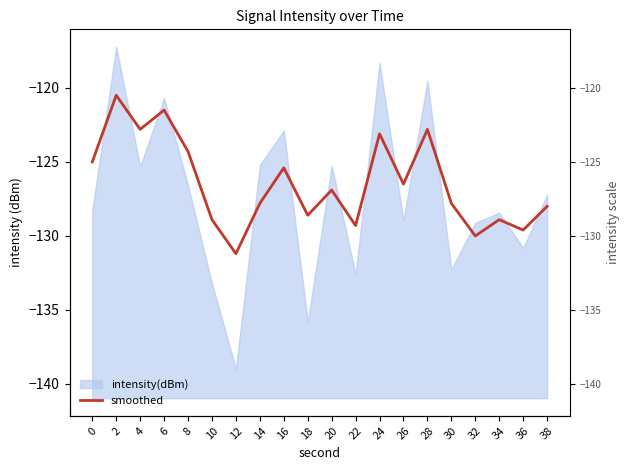

What is the sum of all values?

-2528.9